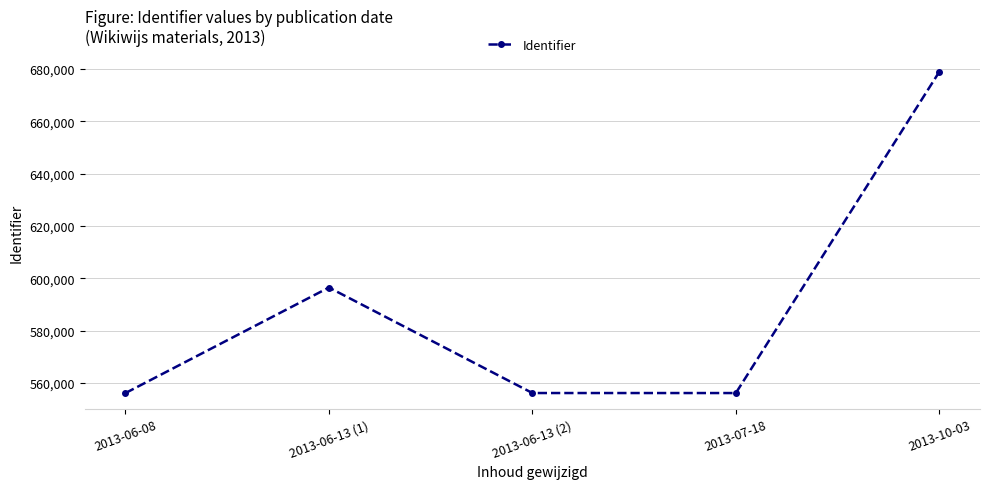

The value at 2013-07-18 is 156466. True or false?

False